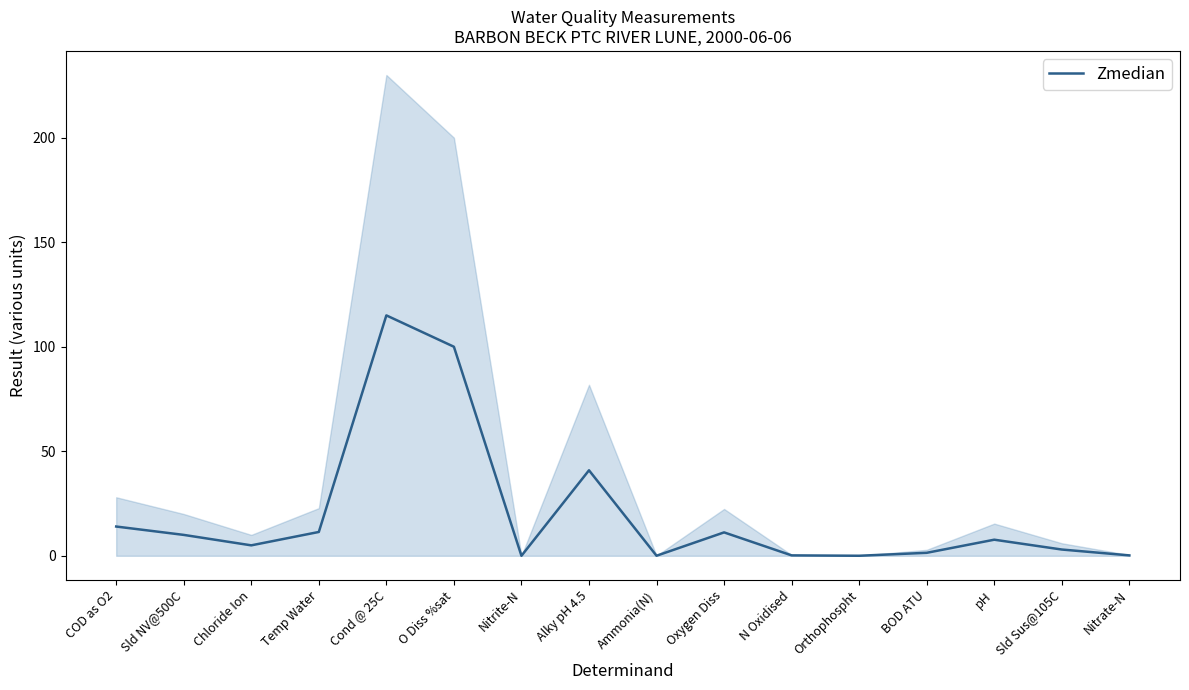

At which label is the value closest to 57?

Alky pH 4.5